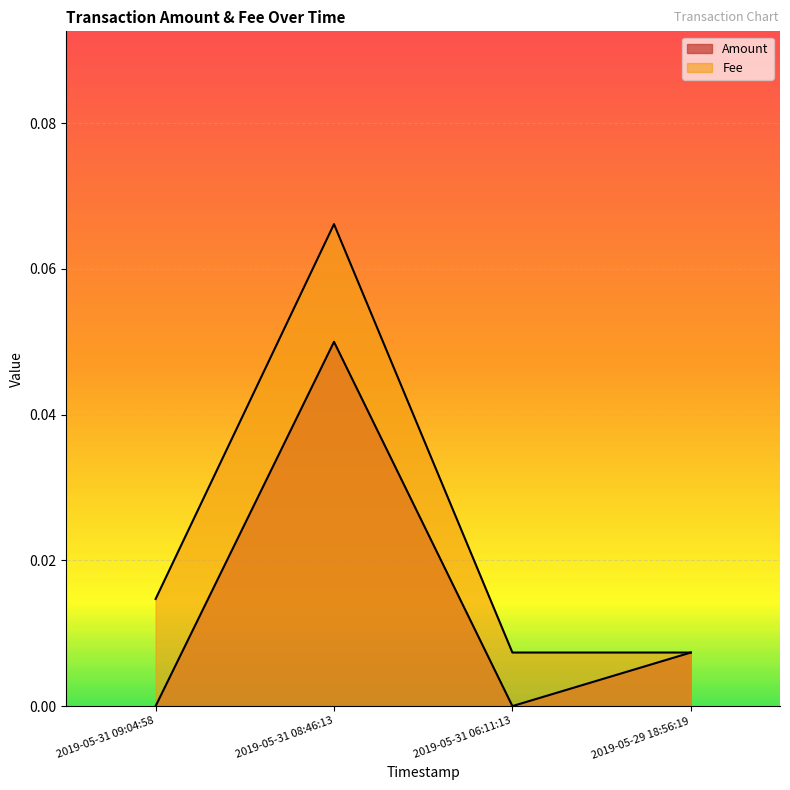

What position from the left is 2019-05-31 09:04:58?

1